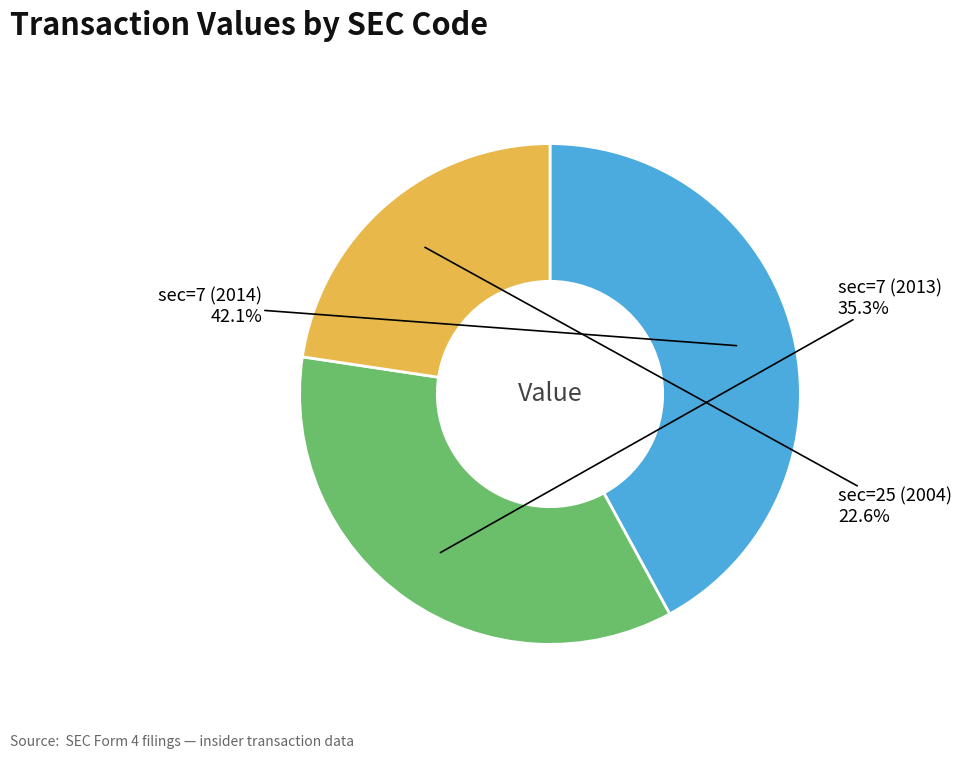

Is there a majority slice in this chart?

No